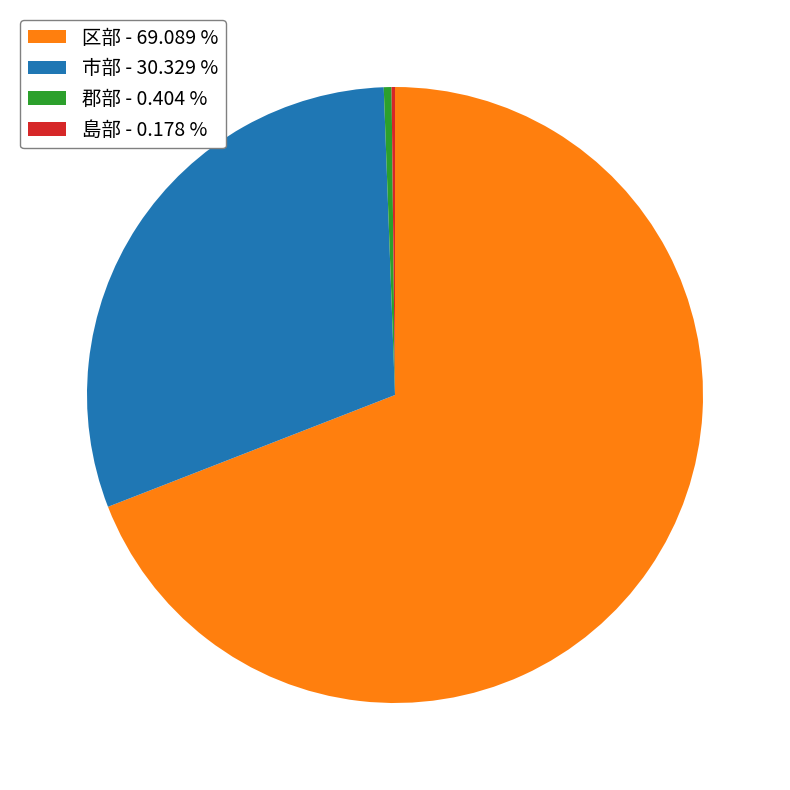

Does any single category account for the majority?

Yes